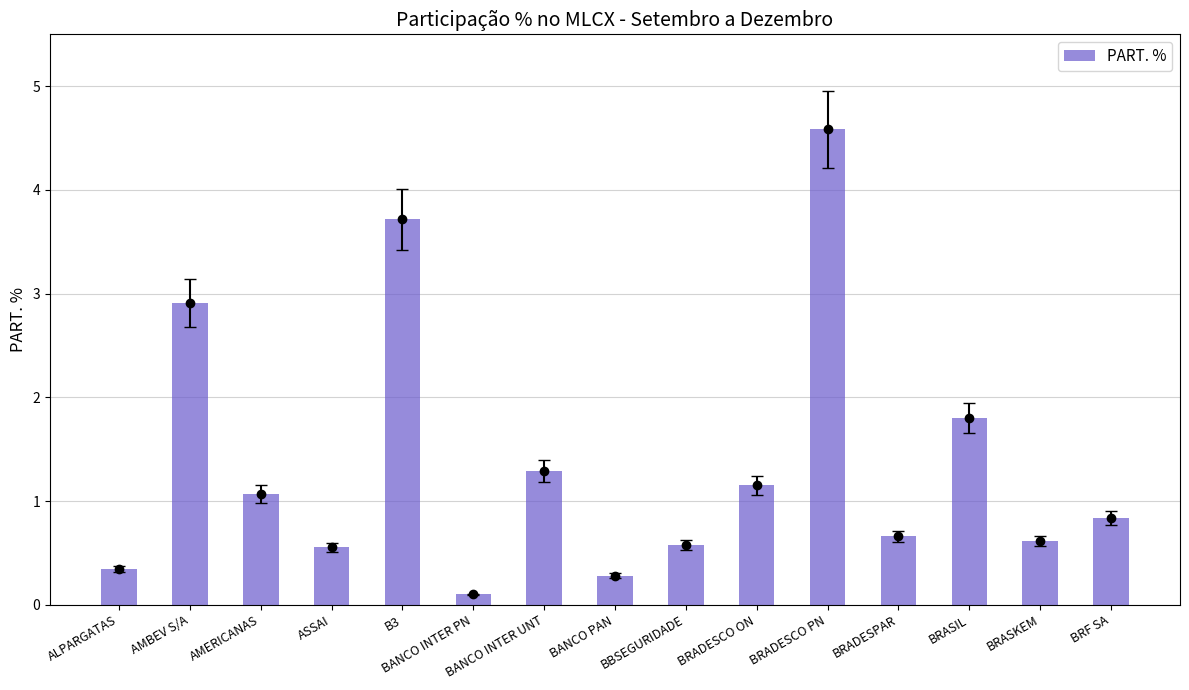

Reading right to left, extract all data points from this chart.

BRF SA=0.8	BRASKEM=0.6	BRASIL=1.8	BRADESPAR=0.7	BRADESCO PN=4.6	BRADESCO ON=1.2	BBSEGURIDADE=0.6	BANCO PAN=0.3	BANCO INTER UNT=1.3	BANCO INTER PN=0.1	B3=3.7	ASSAI=0.6	AMERICANAS=1.1	AMBEV S/A=2.9	ALPARGATAS=0.3